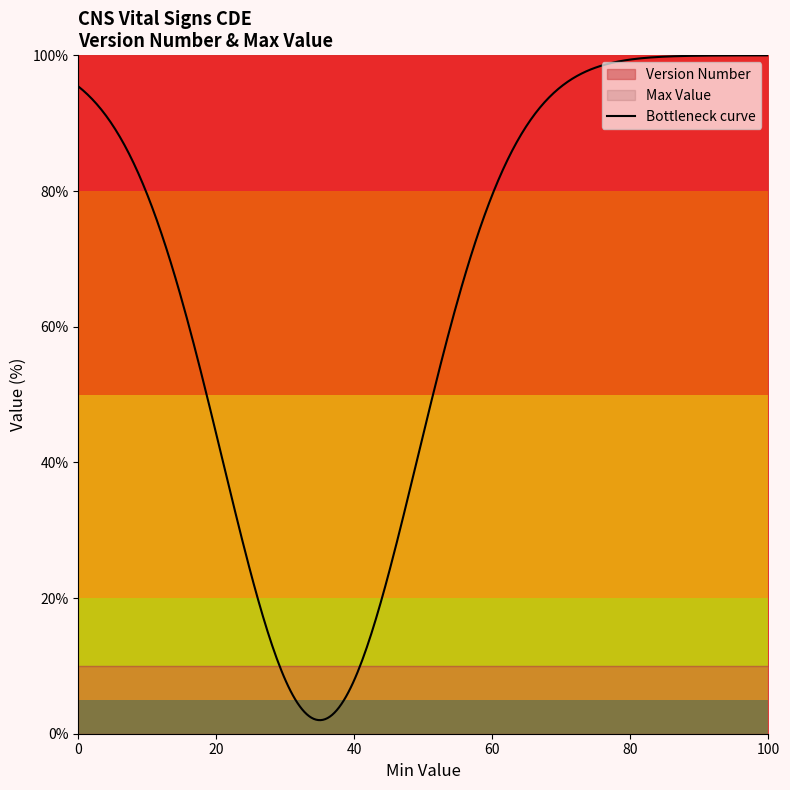

Rank the series by their average value, from lowest to highest.

Version Number, Max Value